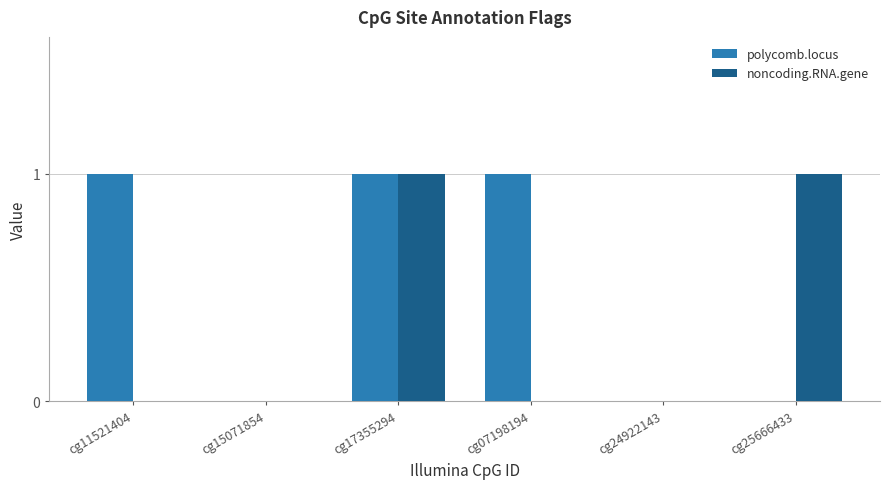

Does the chart contain stacked bars?

No